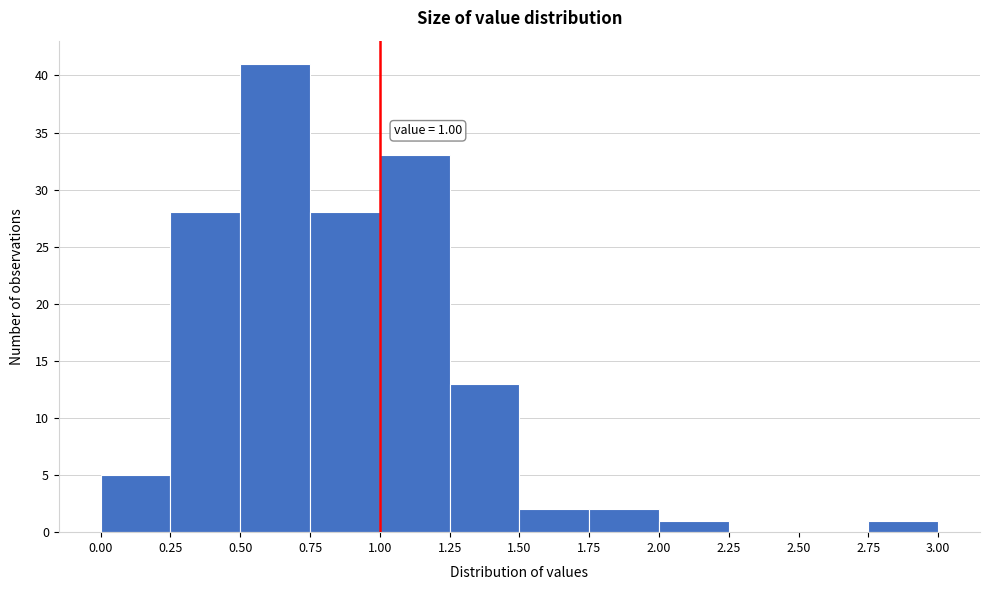

Which range on the x-axis has the tallest bar?

0.50 to 0.75